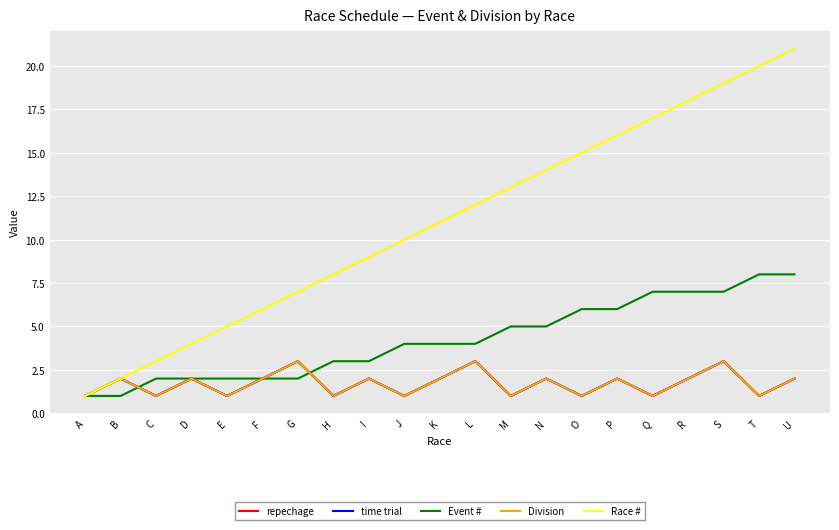

Is this an area chart (filled region under the line)?

No